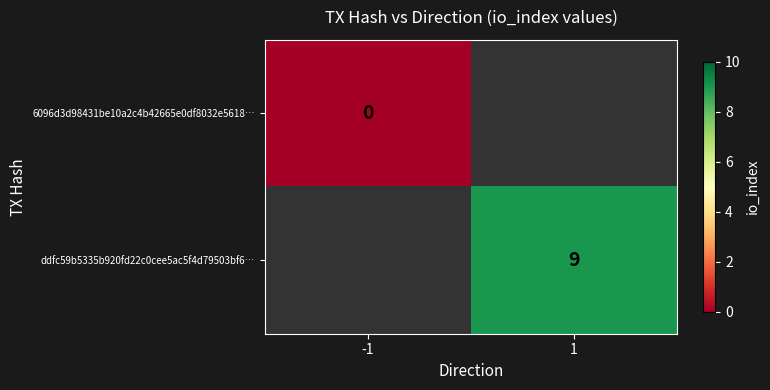

True or false: ddfc59b5335b920fd22c0cee5ac5f4d79503bf6… has a value of 9 at 1.

True